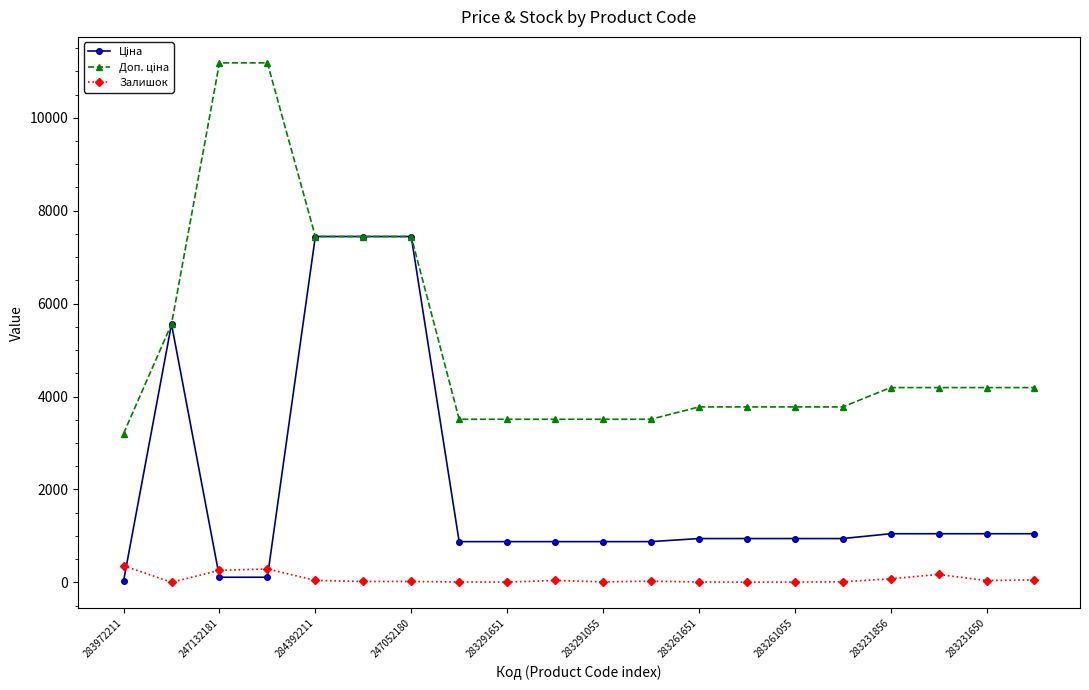

What is the maximum value for Залишок?

360.0